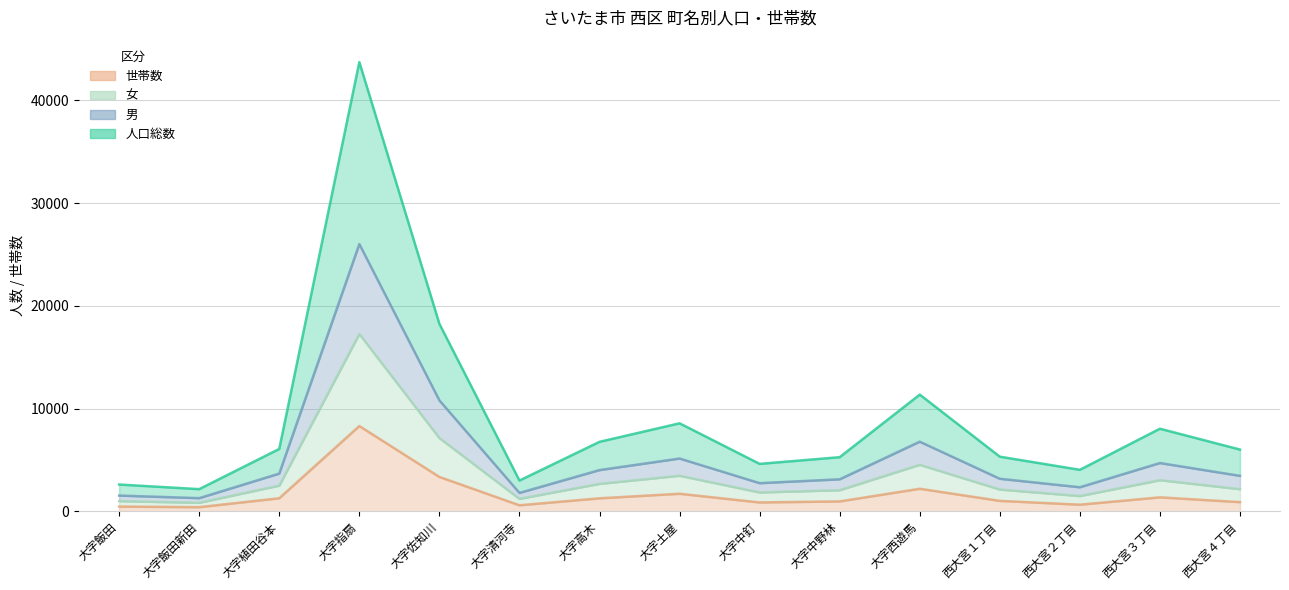

What are all the series names shown in the legend?

人口総数, 世帯数, 男, 女